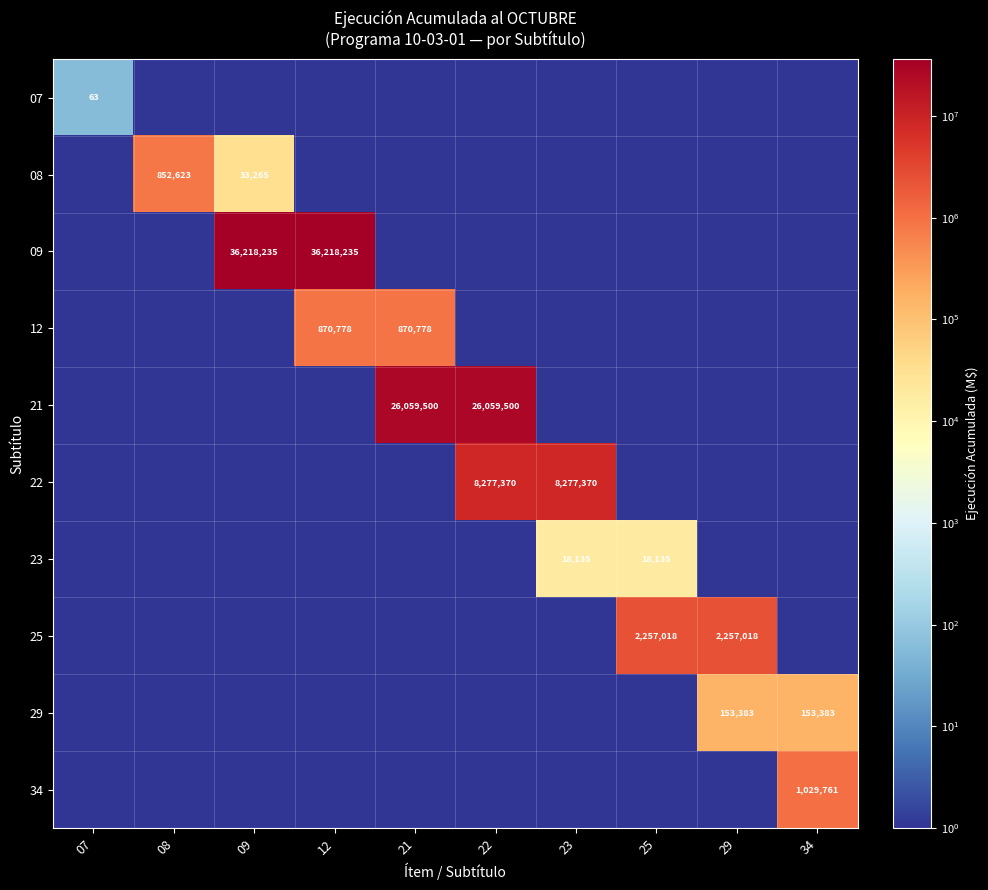

The value of 07 at 21 is 1. True or false?

True